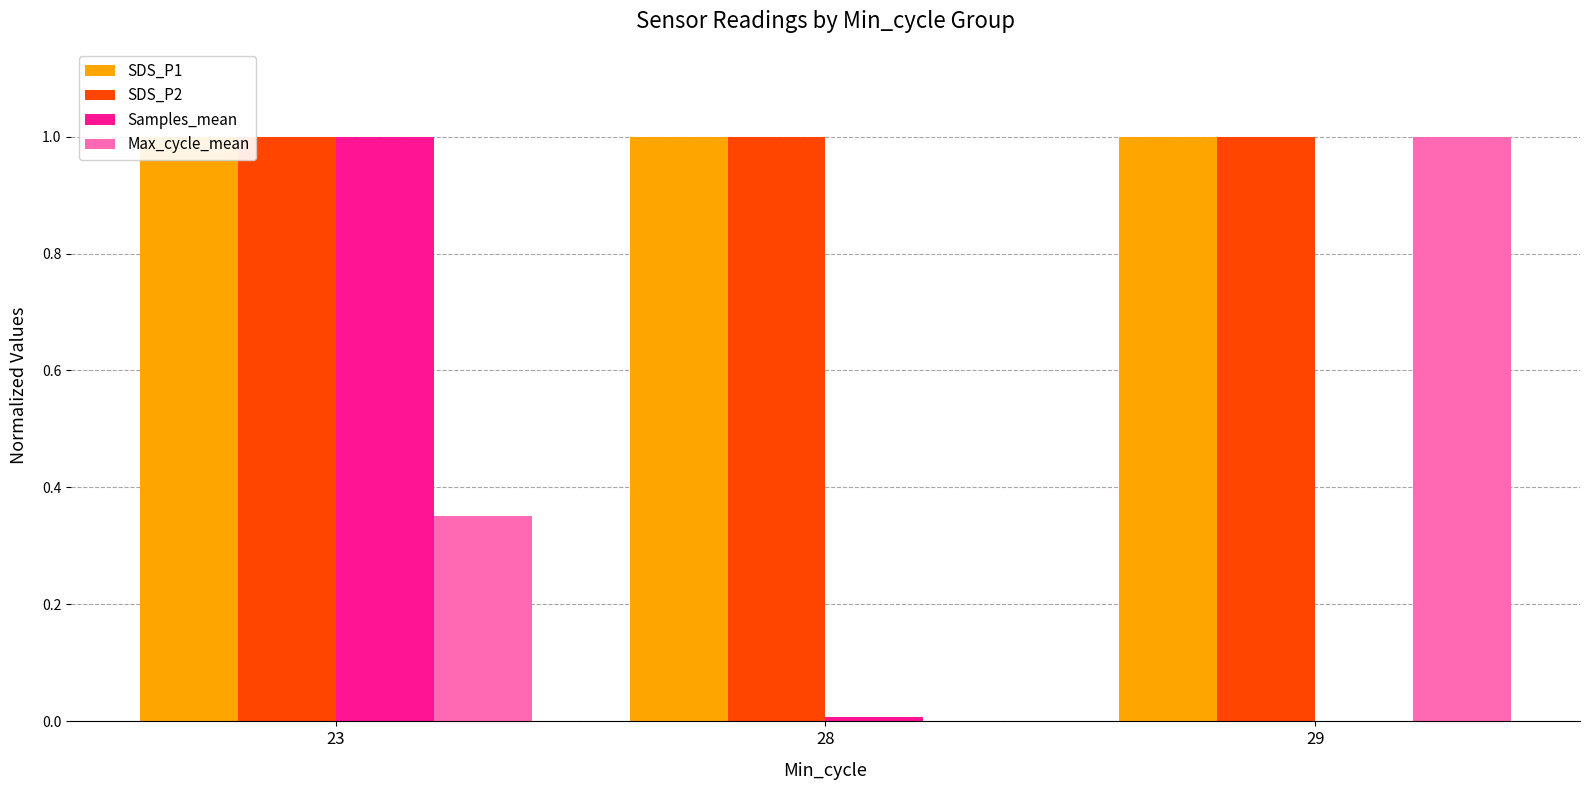

Is the value of Samples_mean at 23 greater than the value of Max_cycle_mean at 28?

Yes